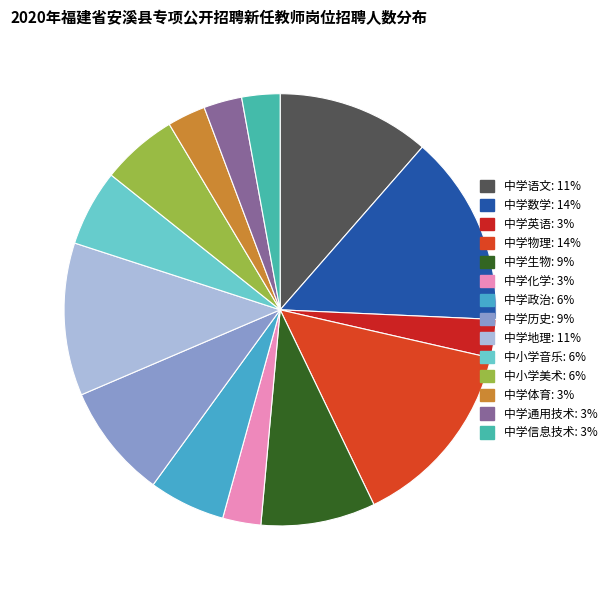

Which category has the smallest portion of the pie?

中学英语